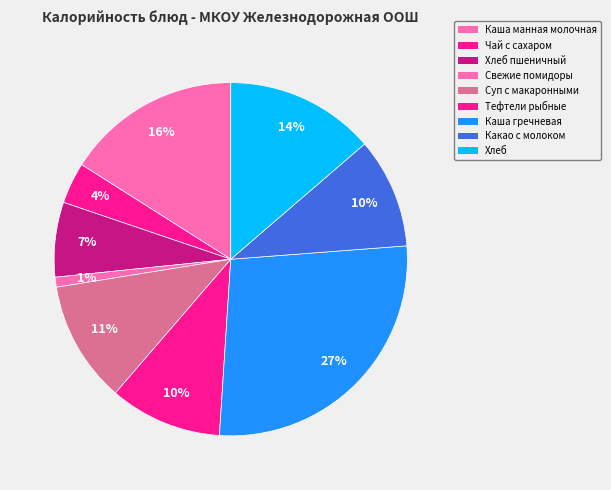

Which slice is the smallest?

Свежие помидоры